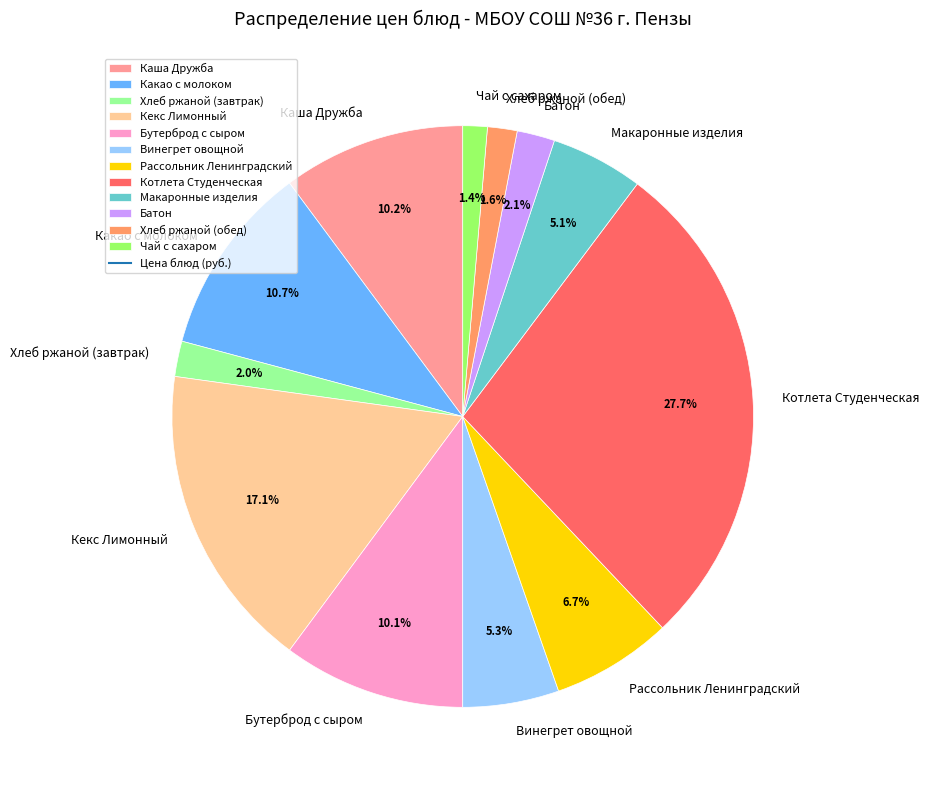

To the nearest percent, what portion does Котлета Студенческая represent?

28%